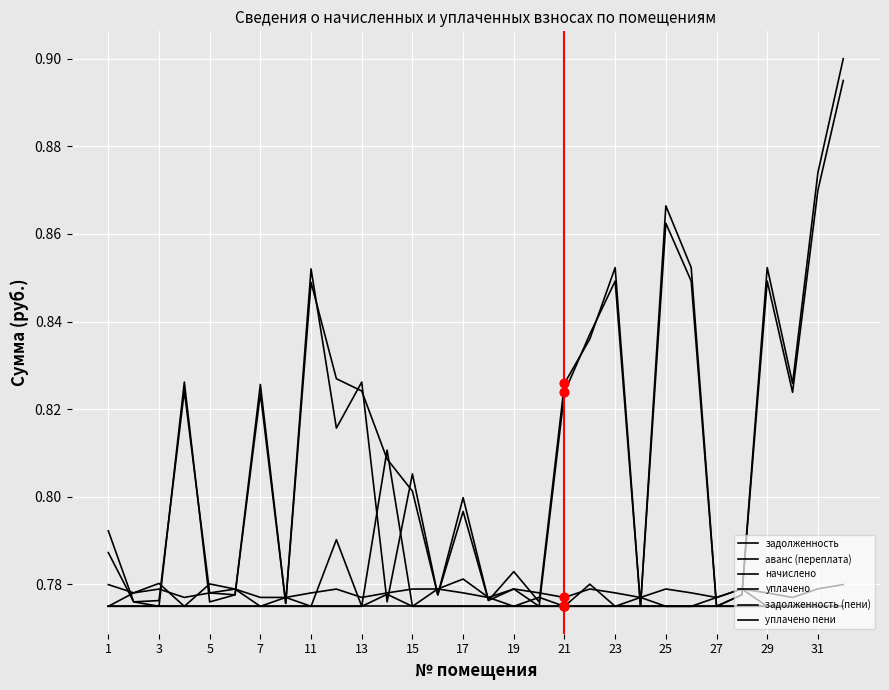

How many lines are shown in the chart?

6